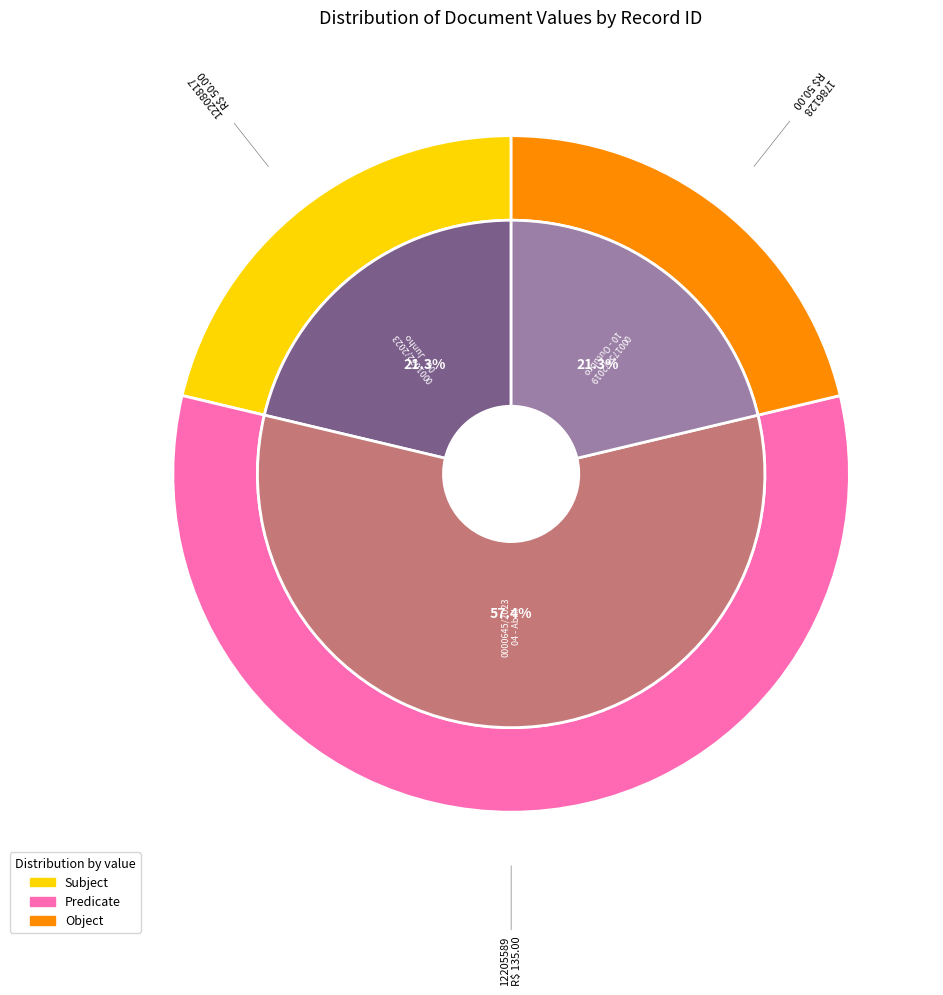

Which category has the biggest portion of the pie?

12205589